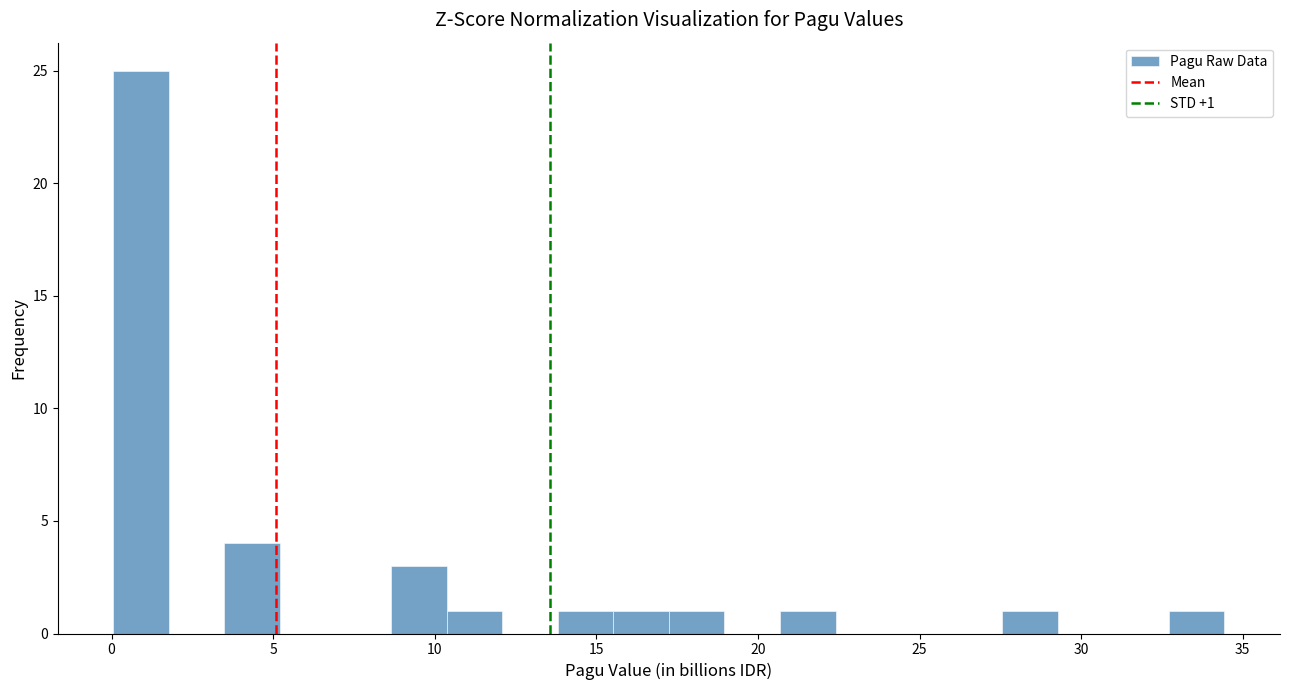

Read against the x-axis, roughly where is the centre of the tallest bar?

1.0